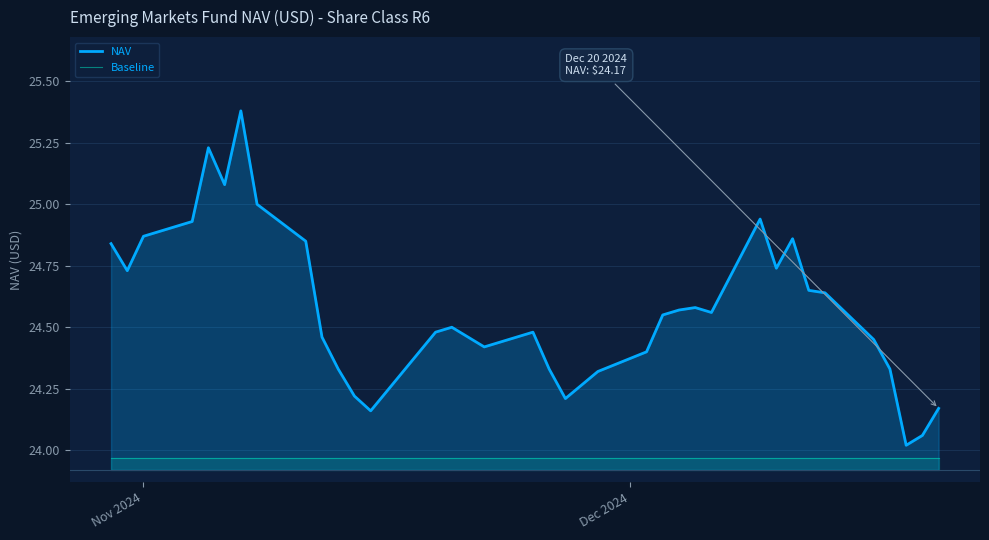

Rank the series by their average value, from highest to lowest.

NAV, Baseline